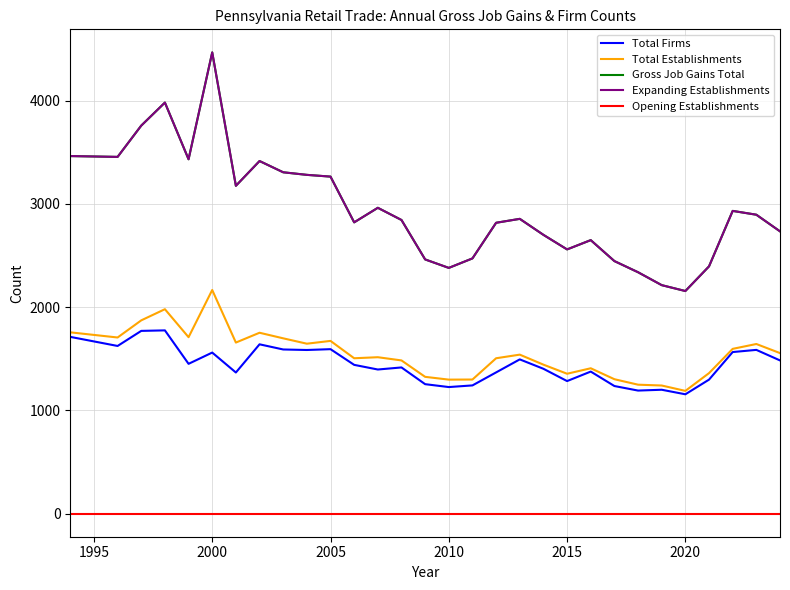

Does the chart have visible grid lines?

Yes